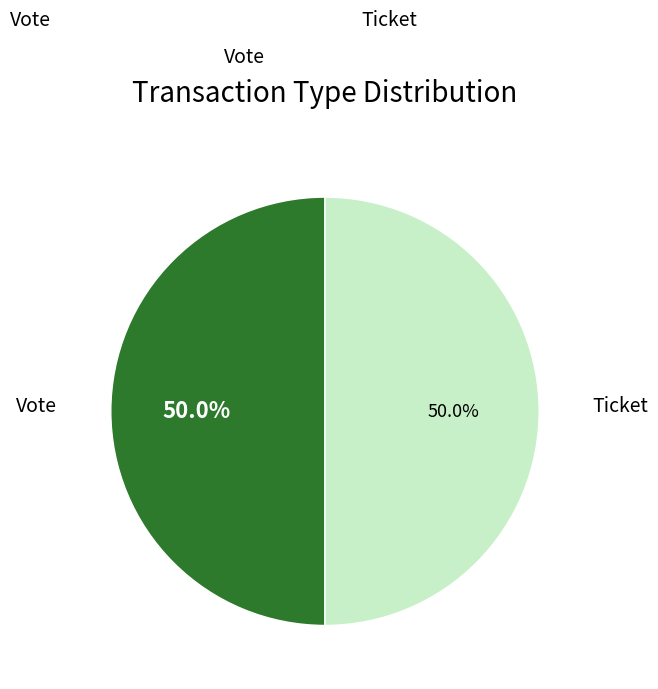

What is the ratio of the value at Ticket to the value at Vote?

1.0